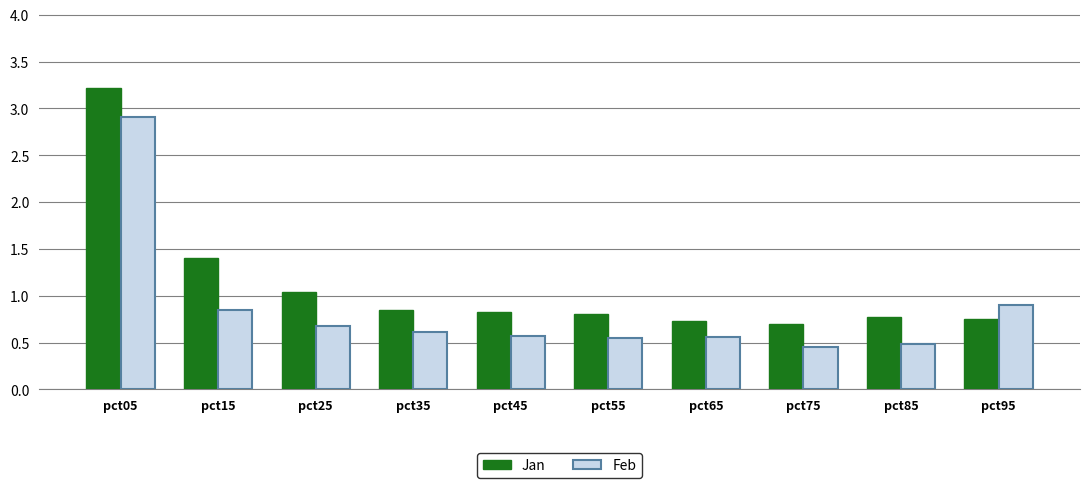

At which label is Feb closest to 1?

pct95